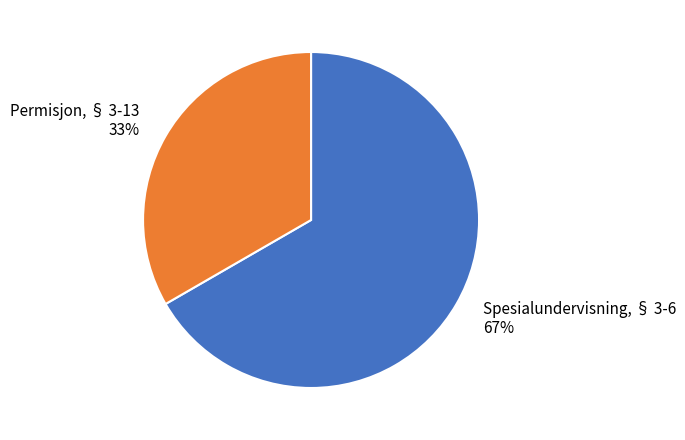

Which category has the smallest portion of the pie?

Permisjon, § 3-13